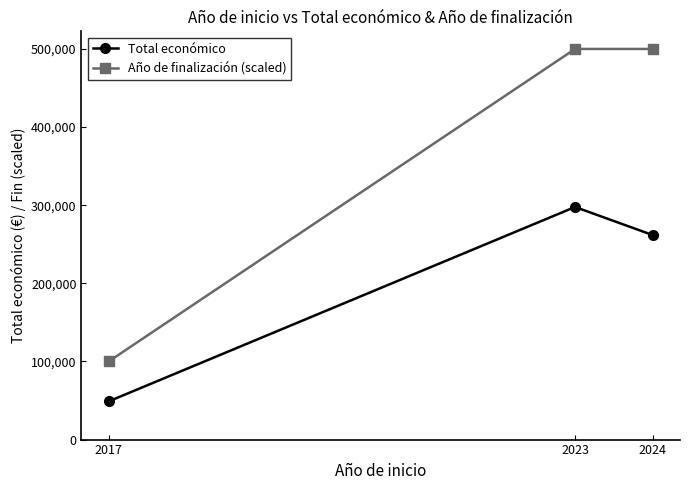

What are all the series names shown in the legend?

Total económico, Año de finalización (scaled)